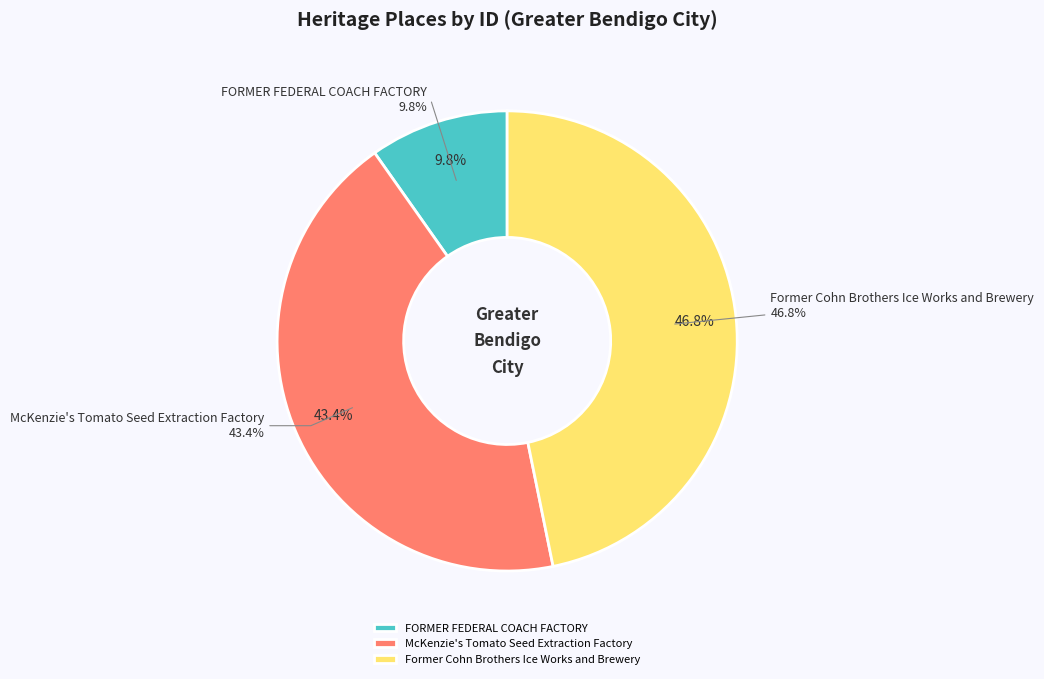

What is the ratio of the value at McKenzie's Tomato Seed Extraction Factory to the value at FORMER FEDERAL COACH FACTORY?

4.4